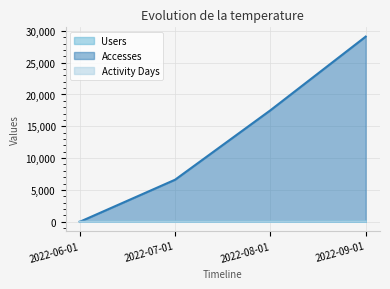

What is the greatest value displayed?

29097